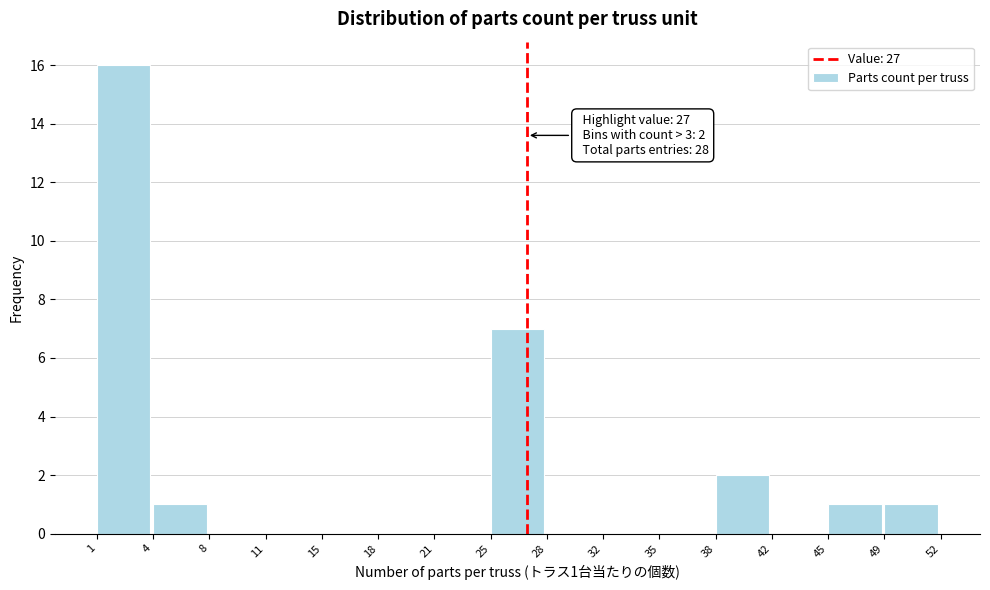

Over which range of the x-axis is the bar tallest?

1 to 4